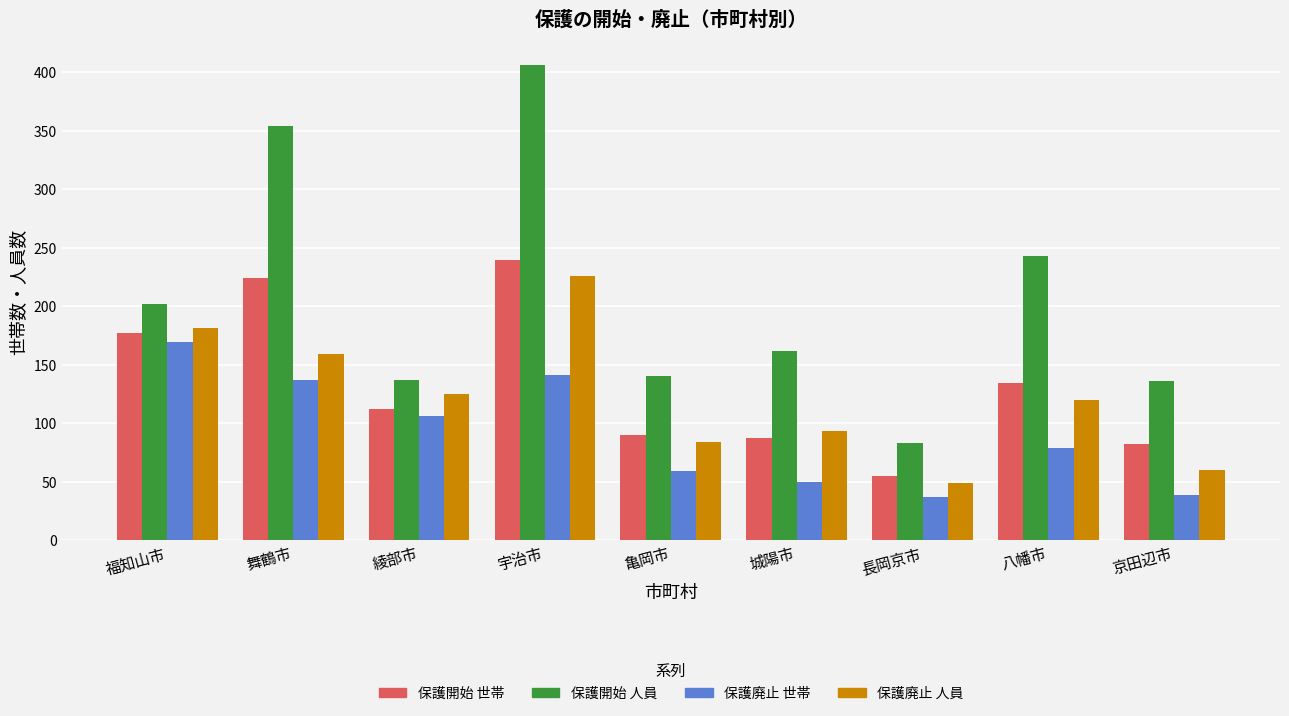

Which series changed the most between 宇治市 and 八幡市?

保護開始 人員